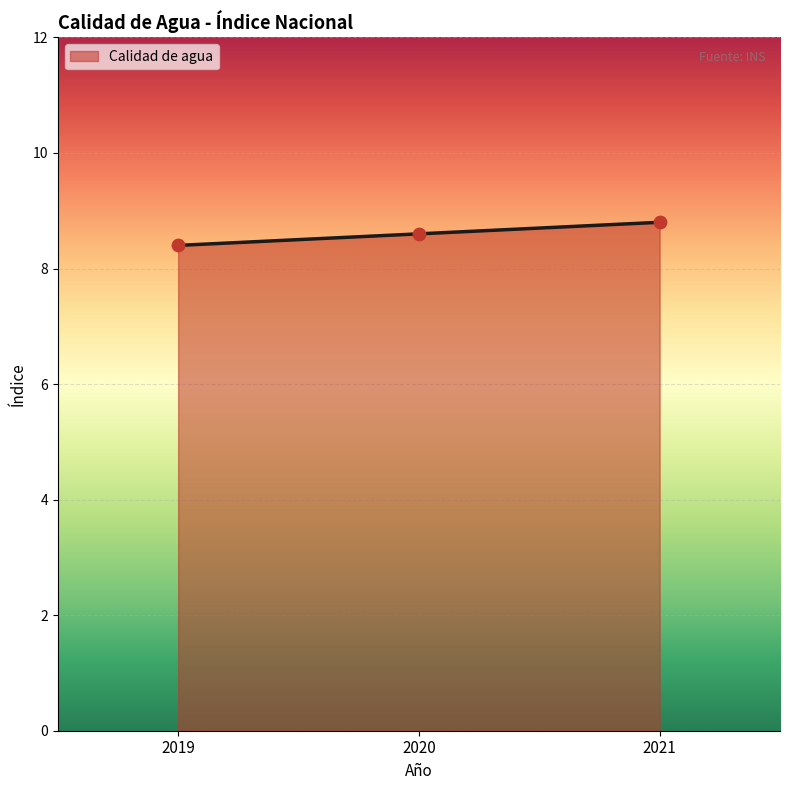

What is the change in value from 2019 to 2021?

+0.4